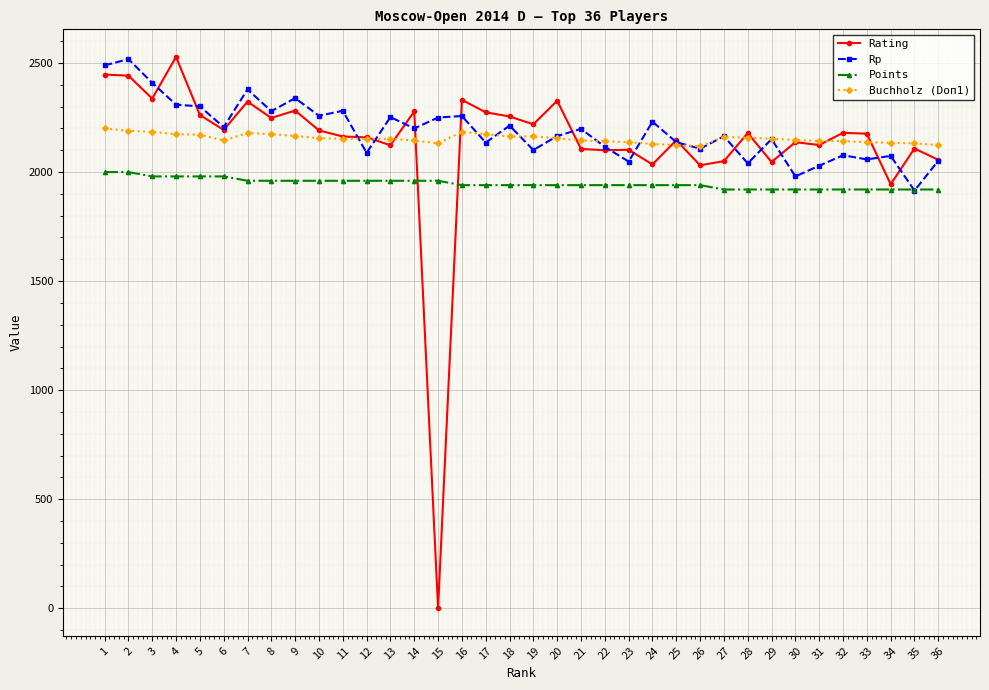

What are all the series names shown in the legend?

Rating, Rp, Points, Buchholz (Doп1)